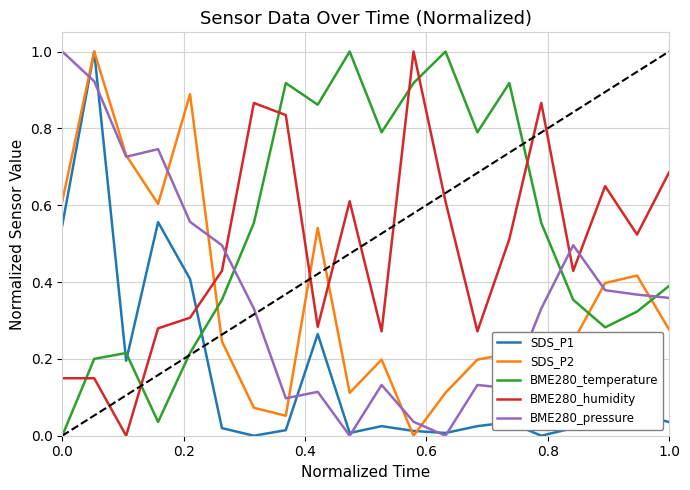

True or false: BME280_humidity has a value of 0.1 at 0.0.

False